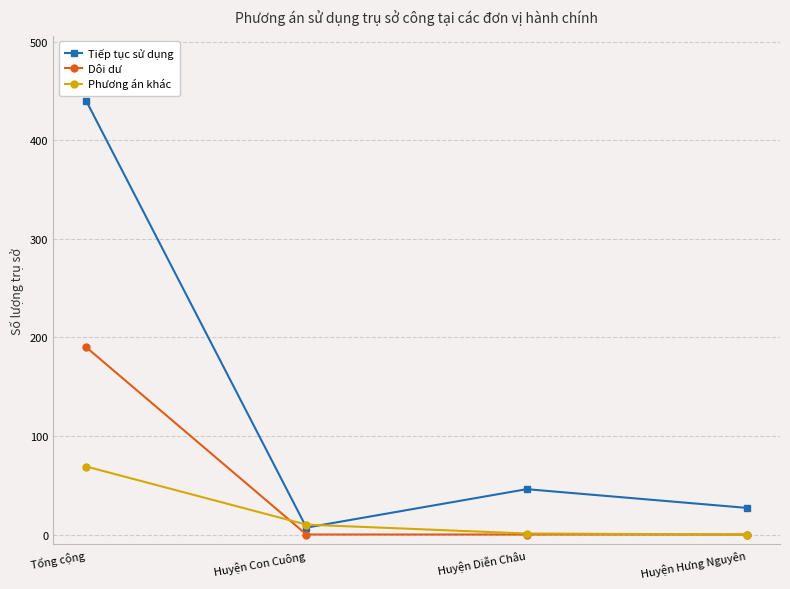

Is the value of Tiếp tục sử dụng at Huyện Diễn Châu greater than the value of Phương án khác at Huyện Diễn Châu?

Yes